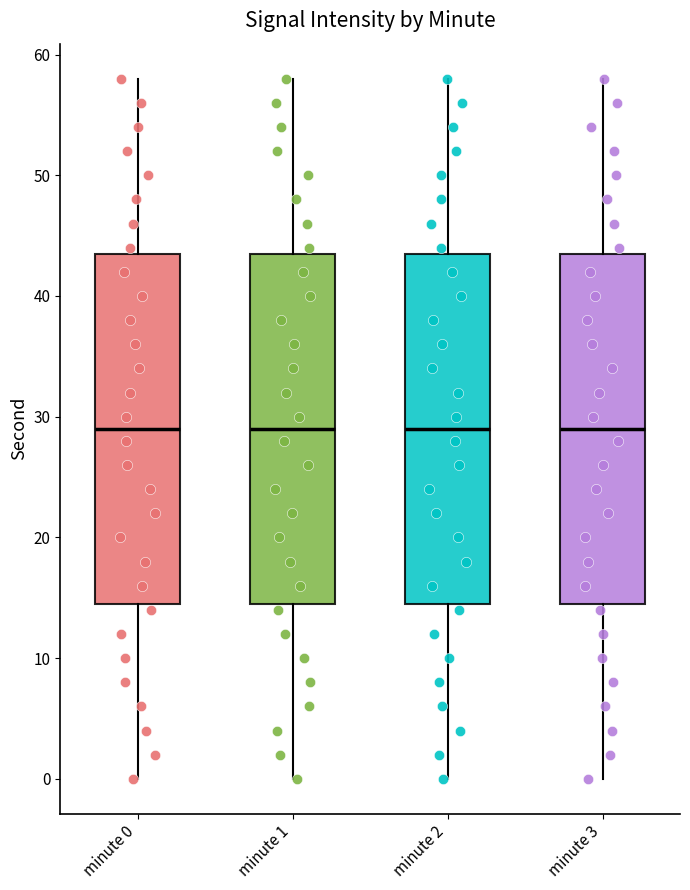

Where is the lower edge of the box for minute 2 on the y-axis? The values are not printed on the chart, so give them approximately, as read against the axis.

15